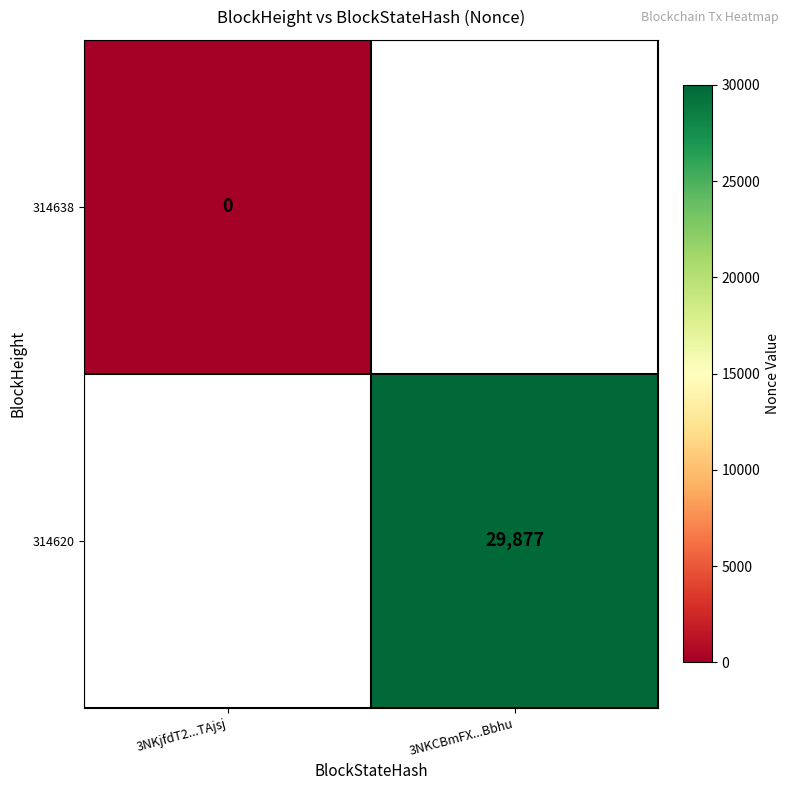

At how many categories does at least one series exceed 20556?

1